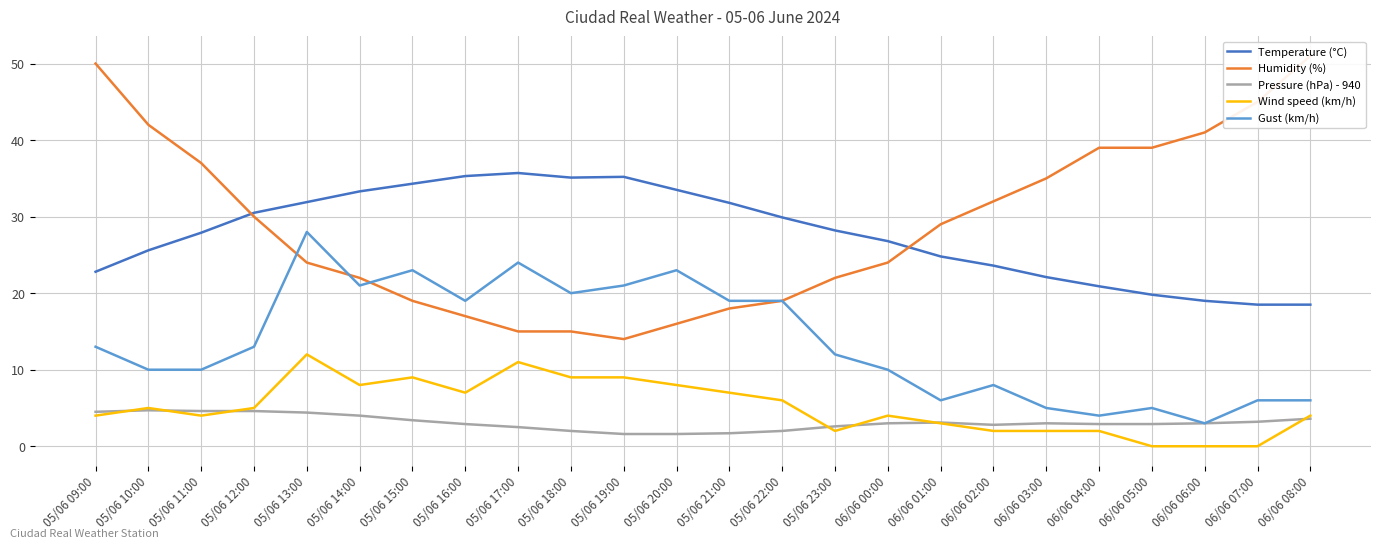

How many interior local valleys does the Humidity (%) series have?

1